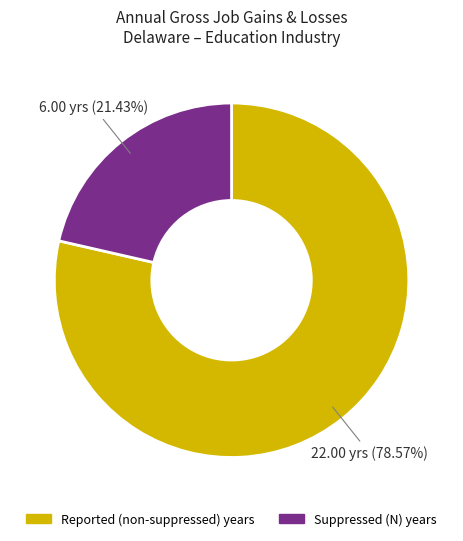

Is there any slice that represents more than half of the pie?

Yes